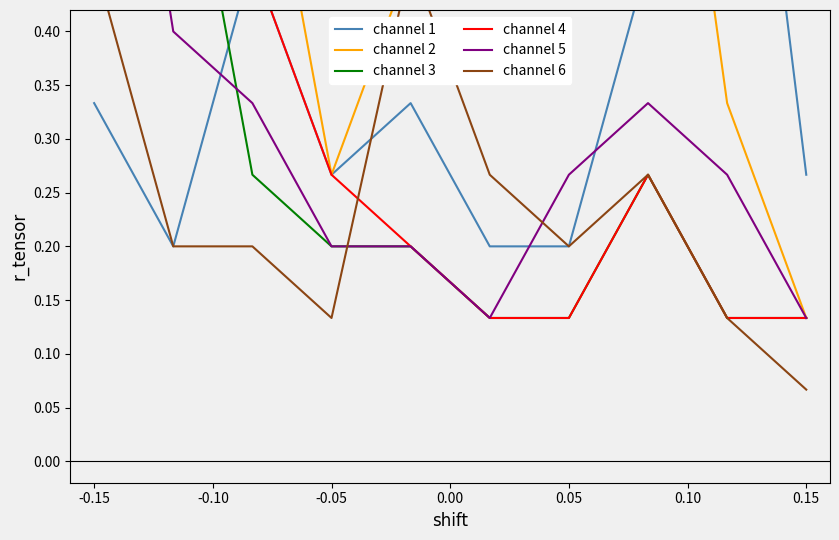

True or false: channel 2 and channel 3 cross at least once.

False